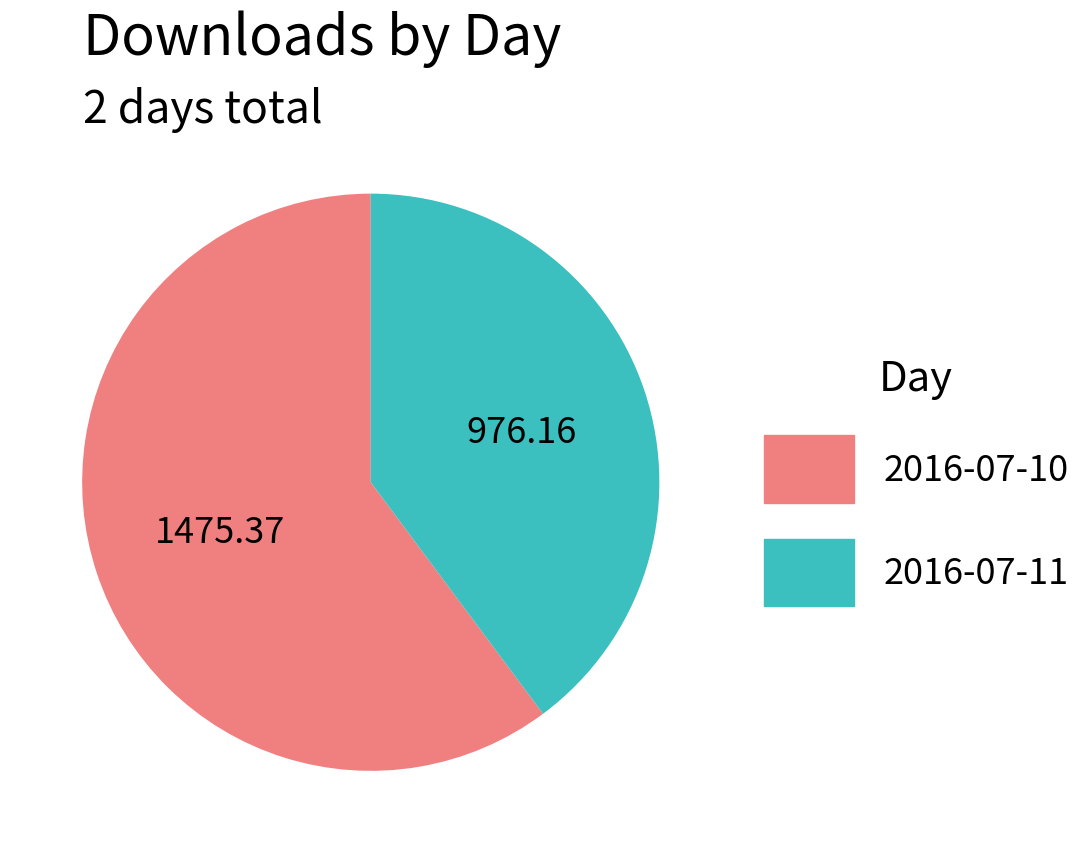

Which category has the biggest portion of the pie?

2016-07-10